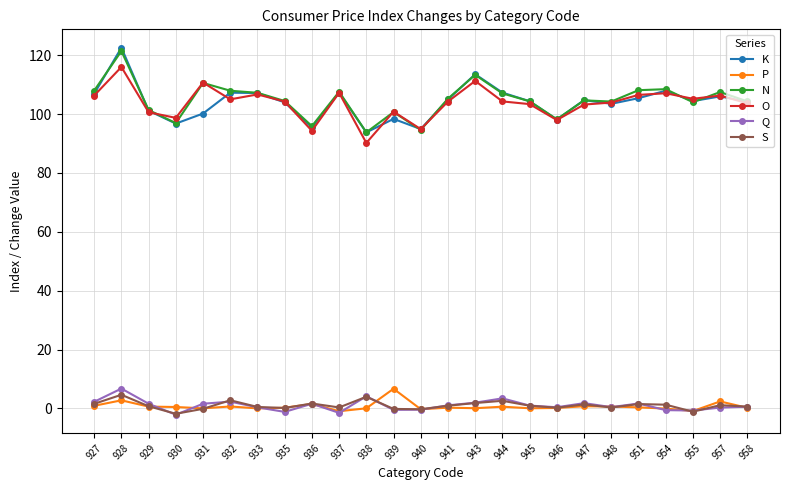

True or false: Q and K intersect in this chart.

False